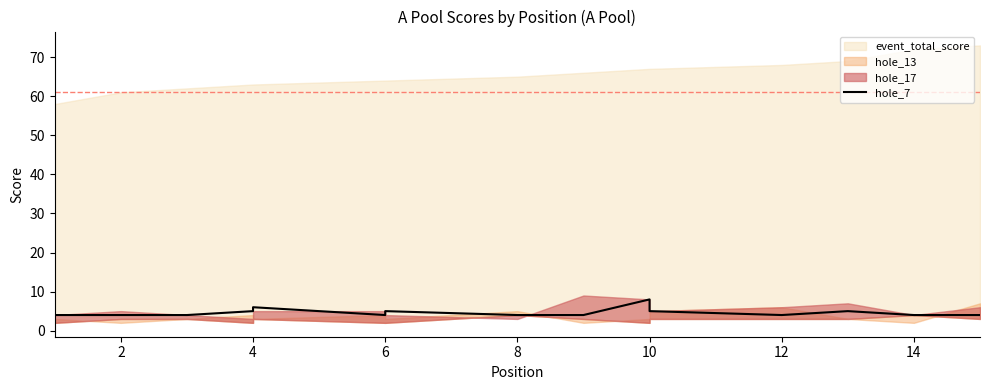

What is the value of the 12th point from the left?

4